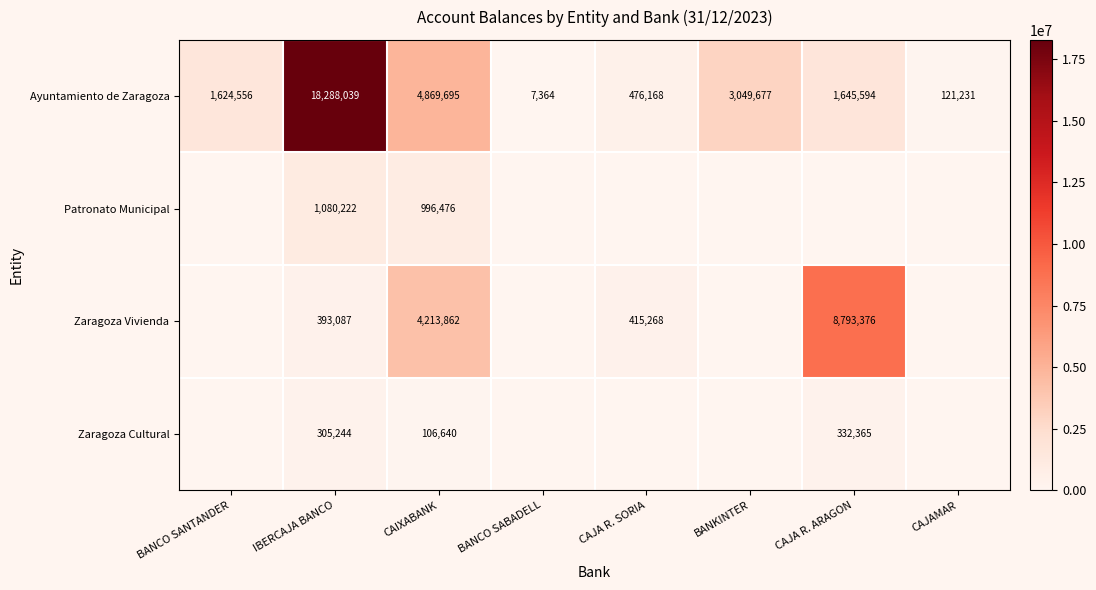

The Ayuntamiento de Zaragoza series shows 4869695 at CAIXABANK. True or false?

True